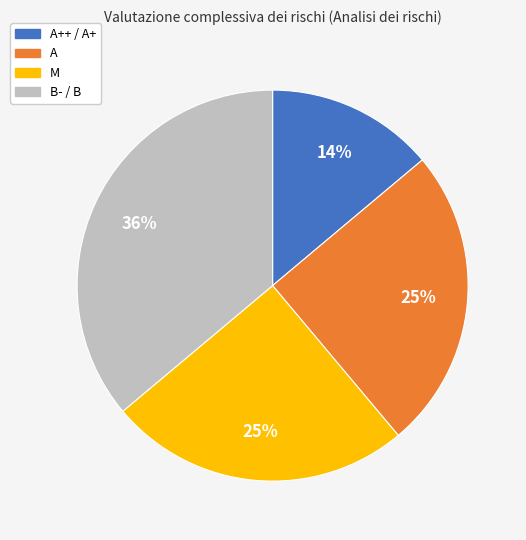

Does any single category account for the majority?

No